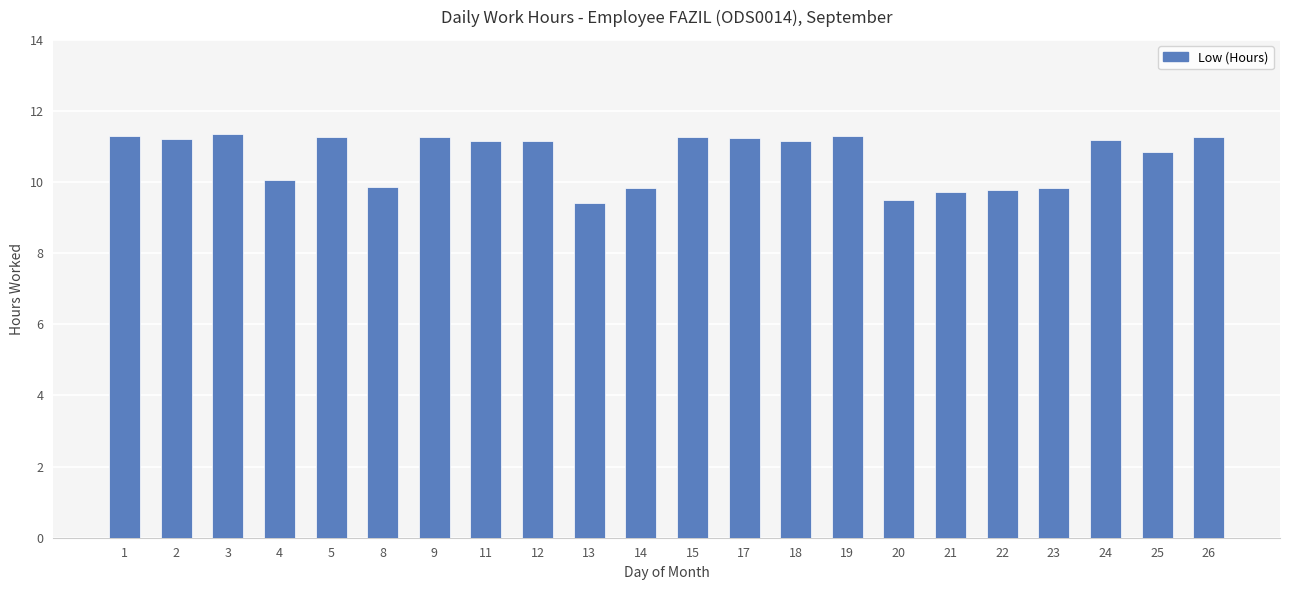

What is the ratio of the value at 25 to the value at 19?

1.0